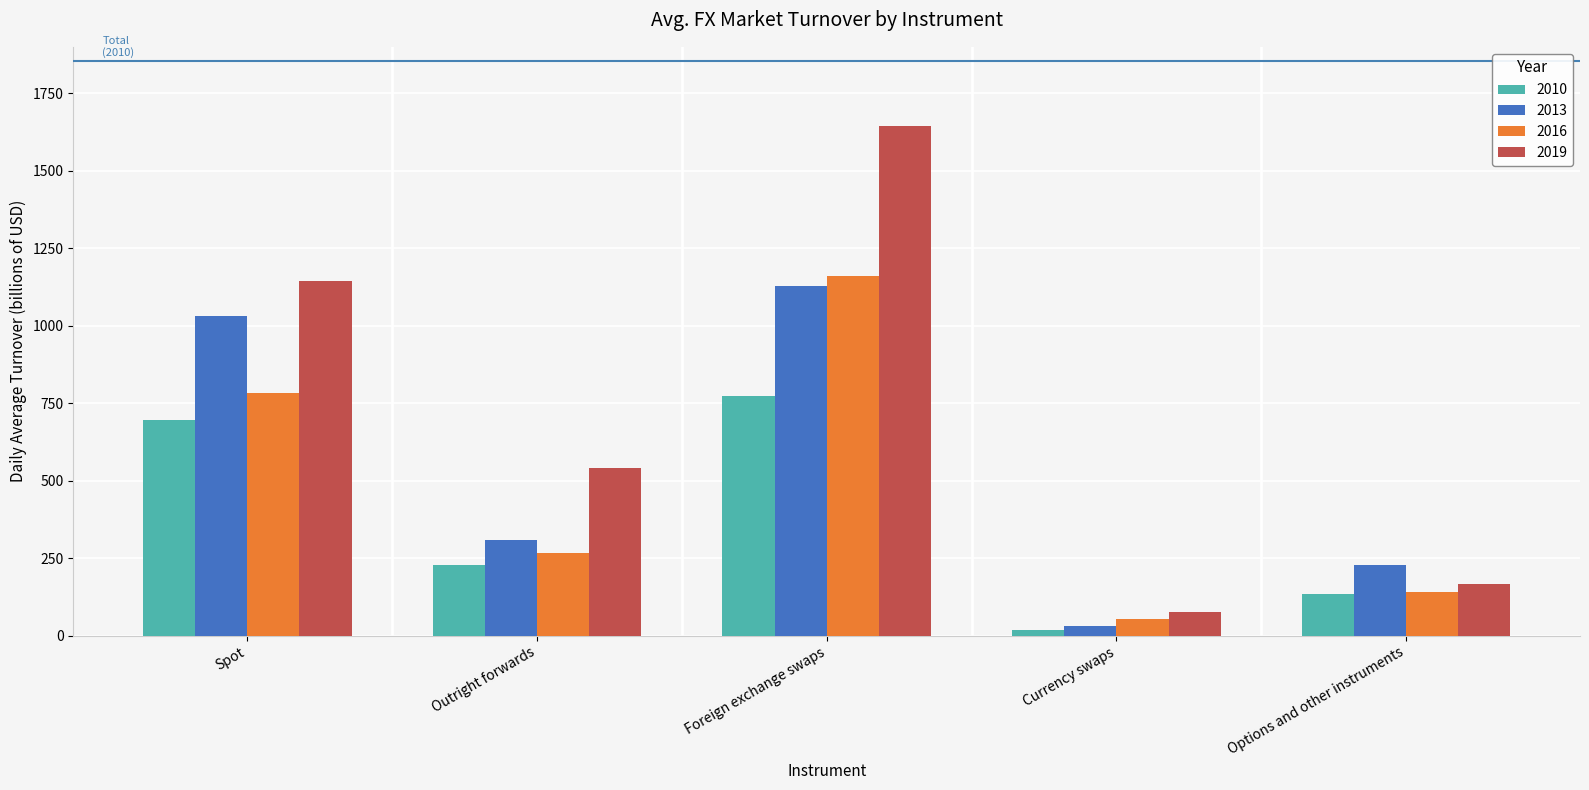

How many values in the 2019 series are below 542?

2